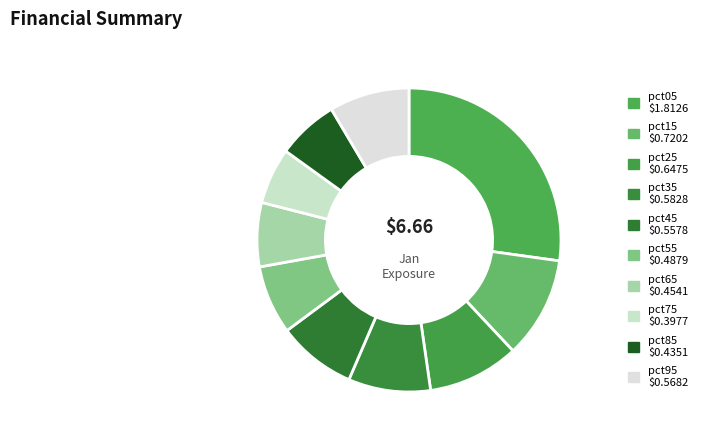

What percentage is the pct15 slice, to the nearest percent?

11%